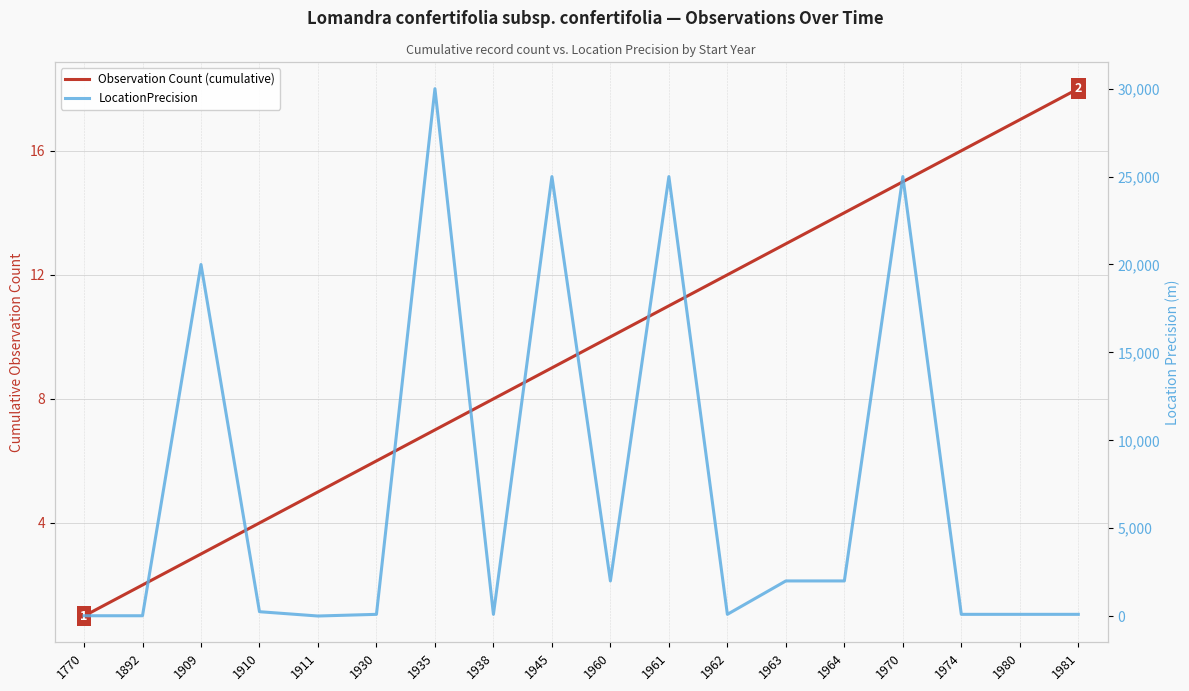

Which series has the largest total across all categories?

LocationPrecision